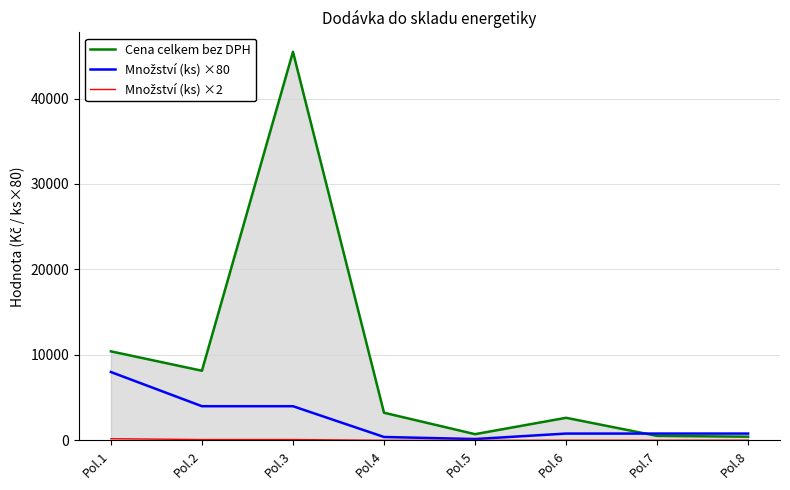

How many distinct data groups are displayed?

3